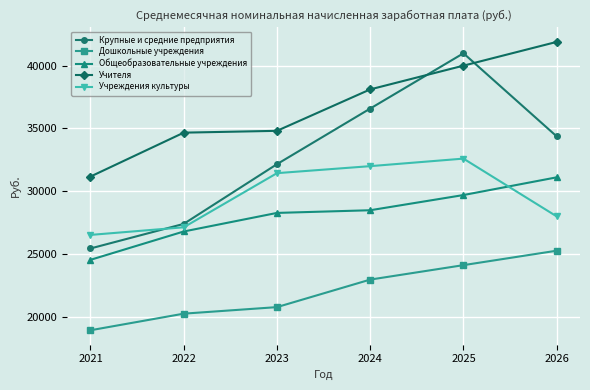

True or false: Дошкольные учреждения and Крупные и средние предприятия intersect in this chart.

False